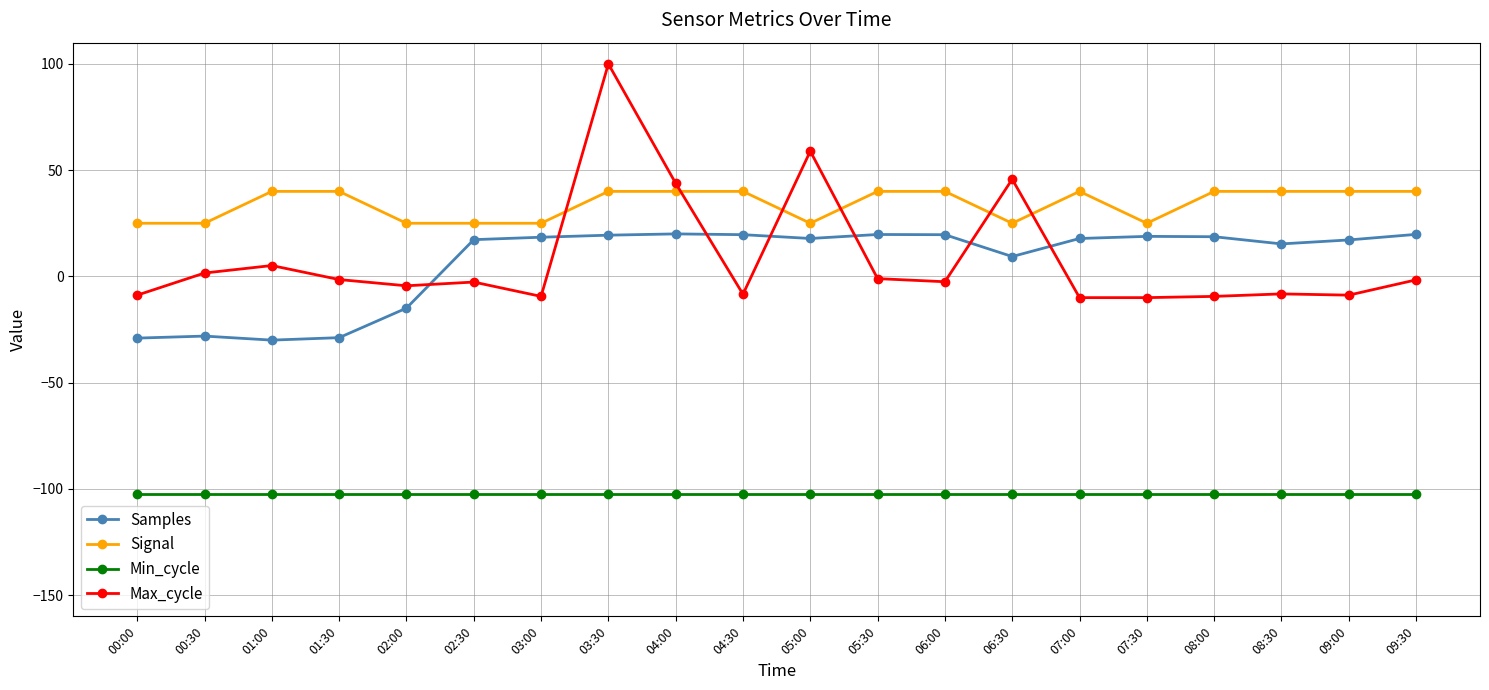

What is the label of the 1st point from the right?

09:30